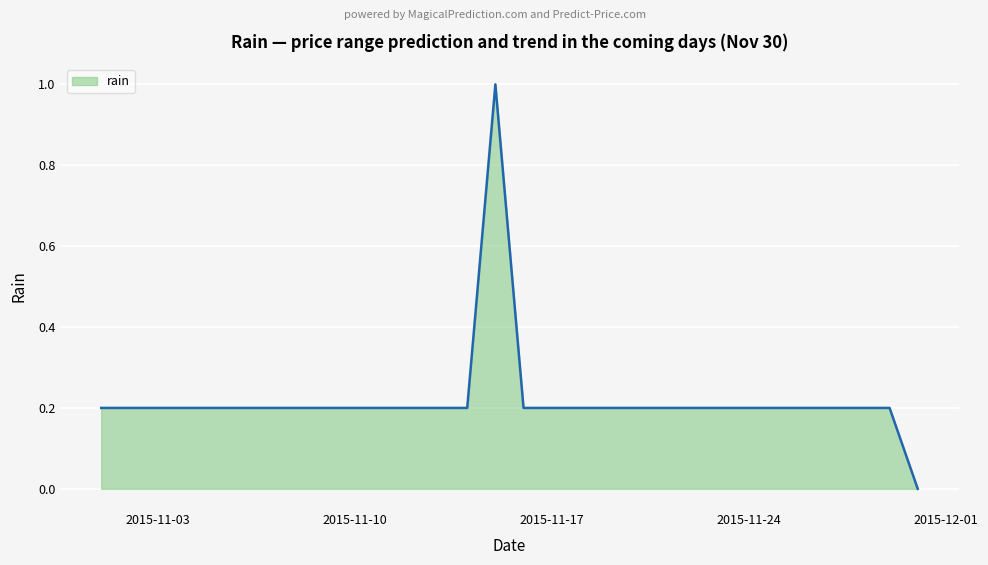

Does the chart have visible grid lines?

Yes